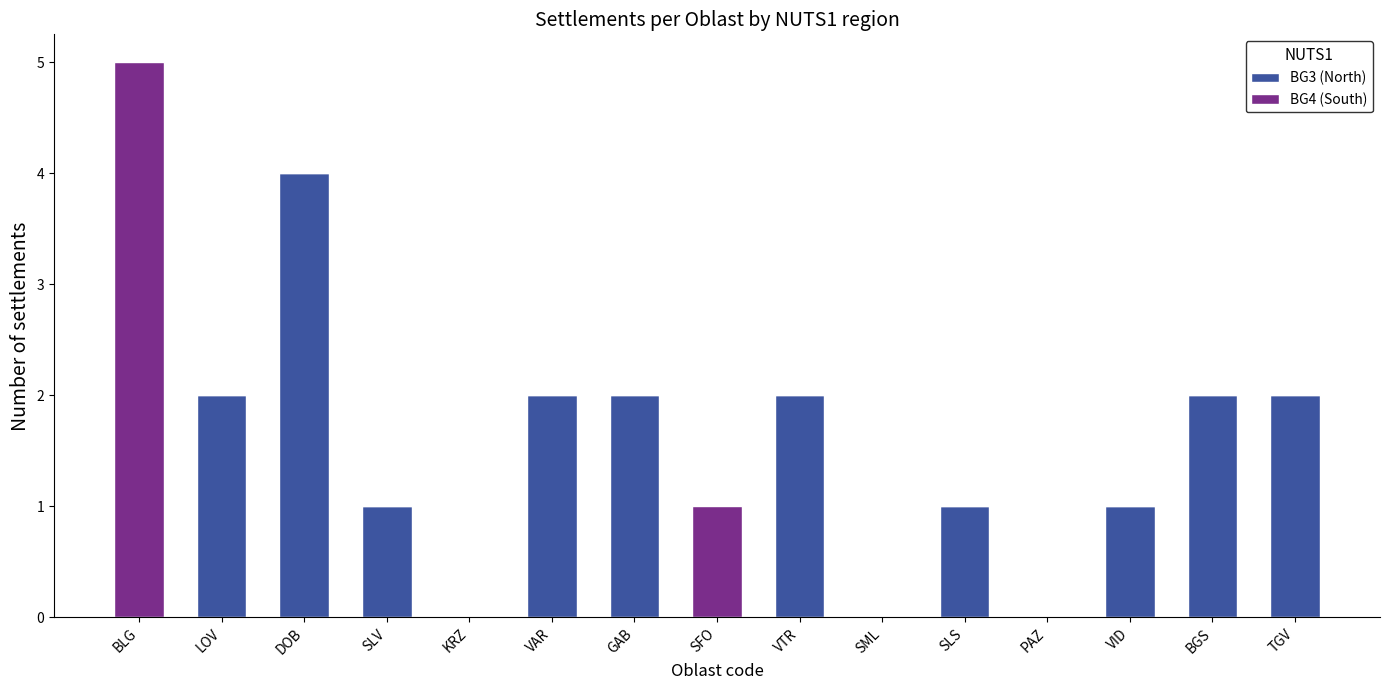

At which label does BG3 (North) first exceed 1?

LOV